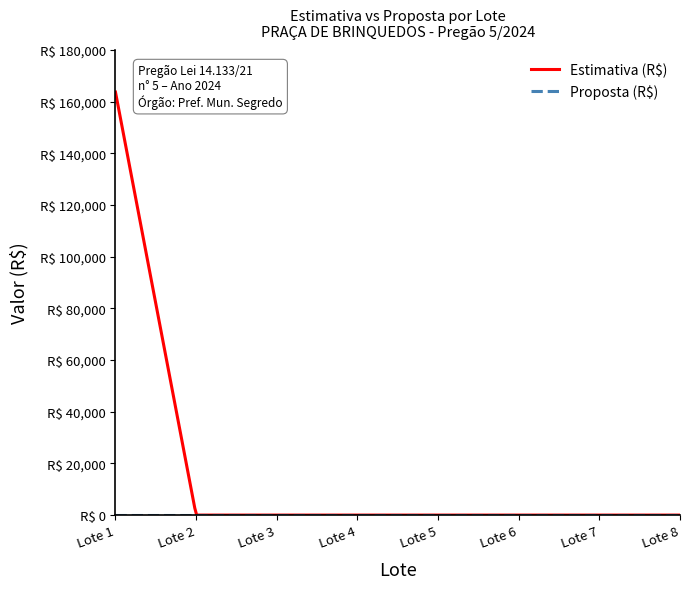

True or false: Estimativa (R$) and Proposta (R$) intersect in this chart.

False